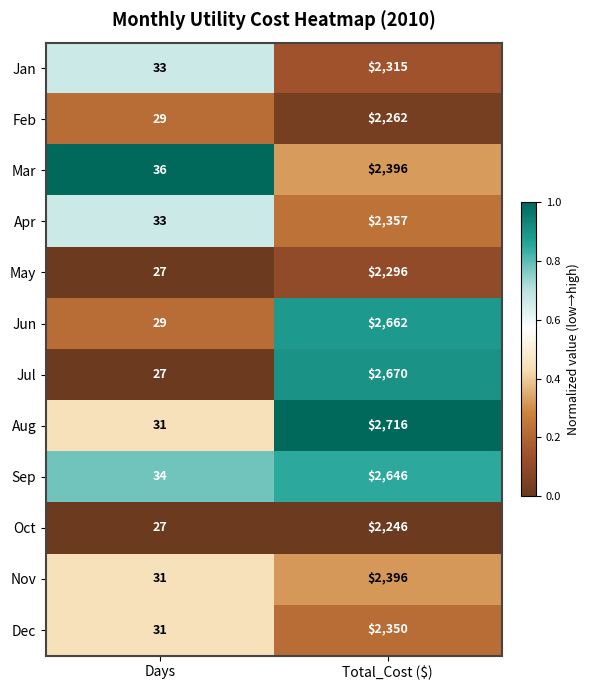

What is the difference between the highest and lowest values at Total_Cost ($)?

470